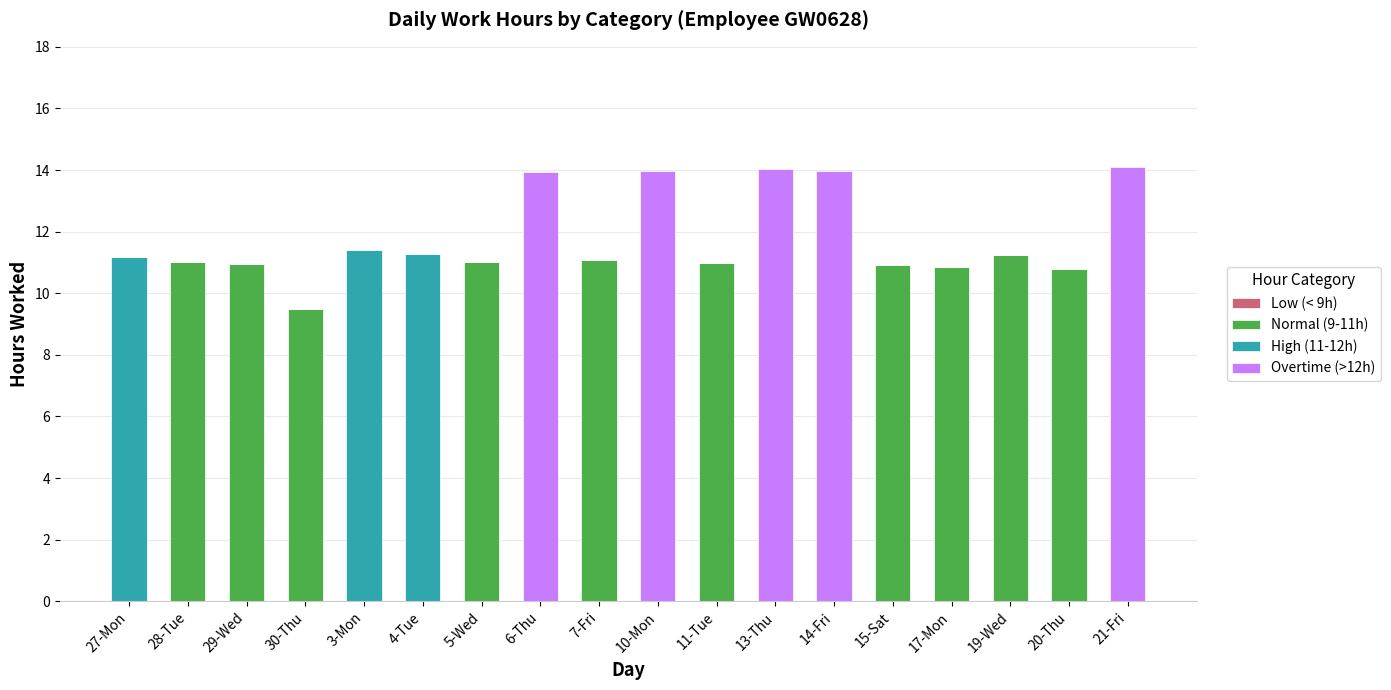

What is the total value across all series at 13-Thu?

14.0